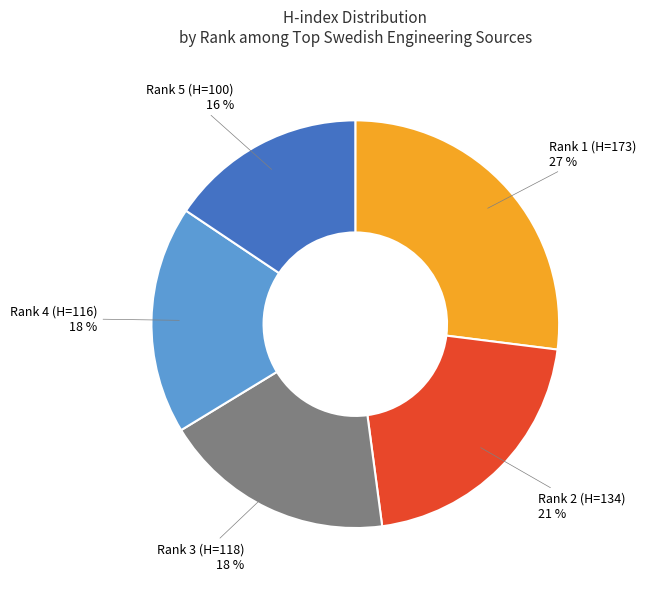

What is the ratio of the value at Rank 3 (H=118) to the value at Rank 2 (H=134)?

0.9